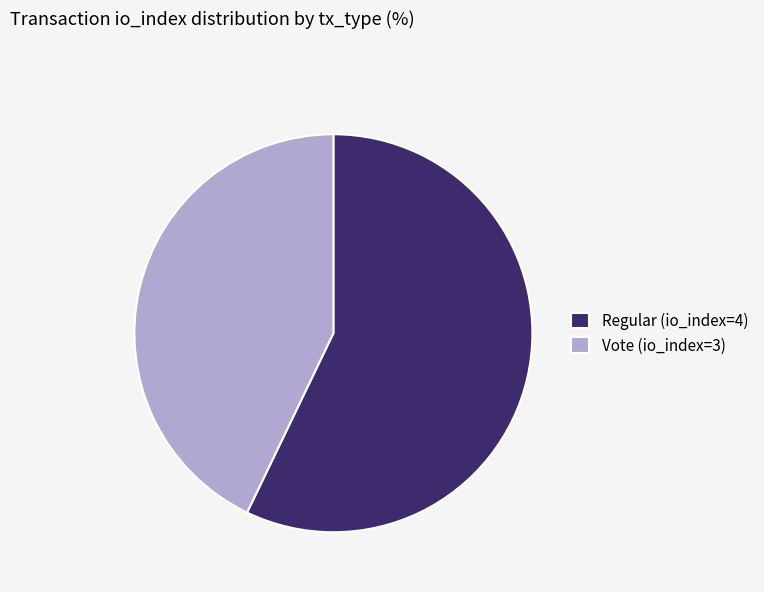

Which category has the smallest portion of the pie?

Vote (io_index=3)